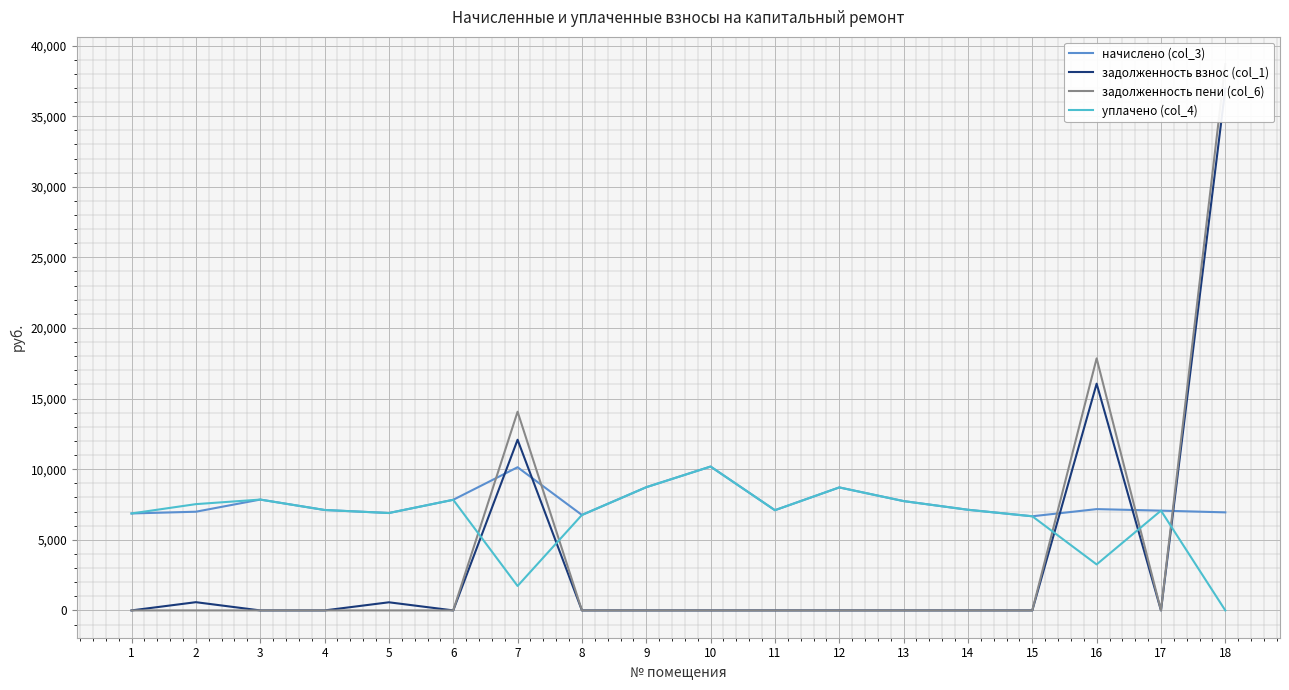

Rank the series by their maximum value, from highest to lowest.

задолженность пени (col_6), задолженность взнос (col_1), начислено (col_3), уплачено (col_4)